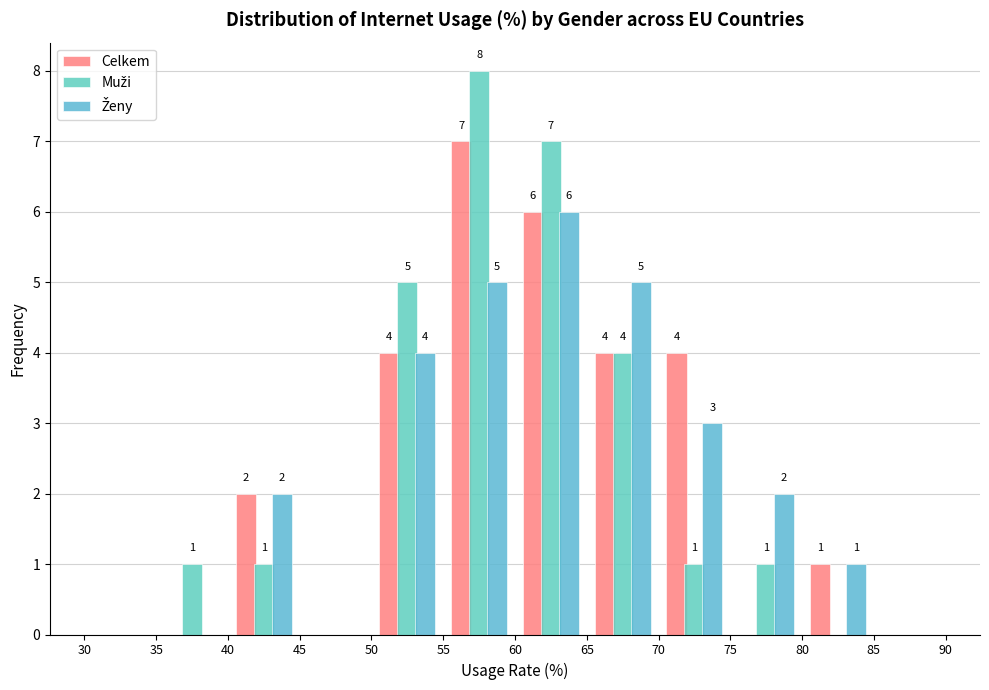

In the Celkem series, which range on the x-axis has the tallest bar?

55 to 60